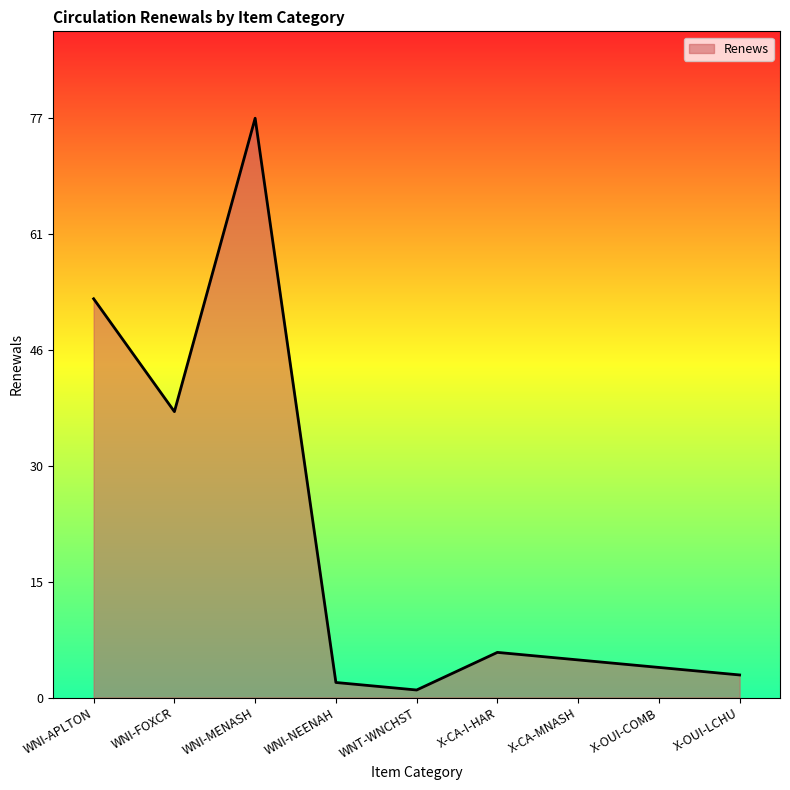

Is it true that the value at X-CA-MNASH is 1?

False